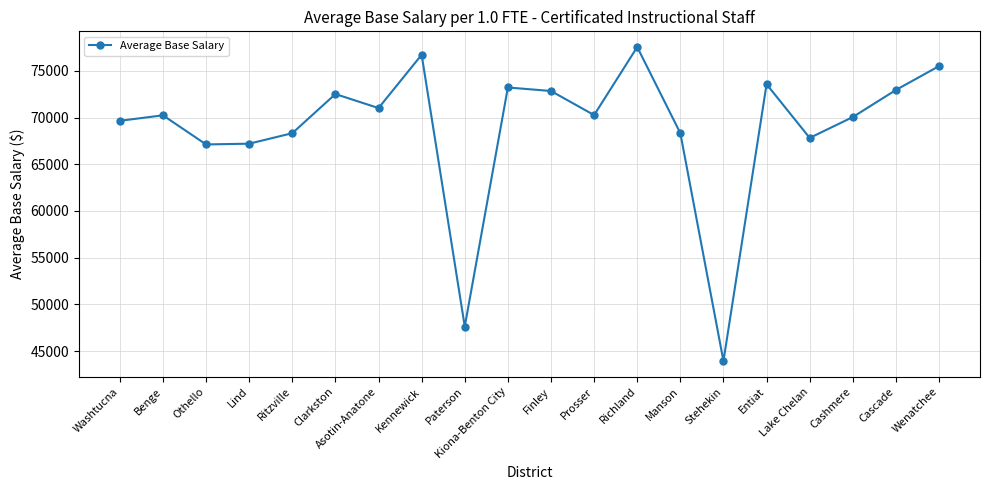

How many interior local valleys (lower than both neighbors) does the data have?

6